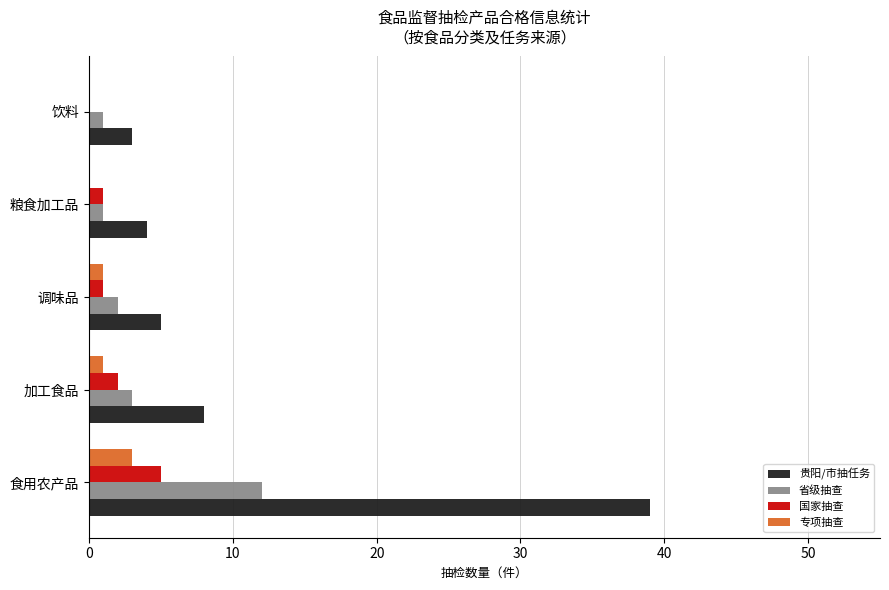

The 专项抽查 series shows 3 at 食用农产品. True or false?

True